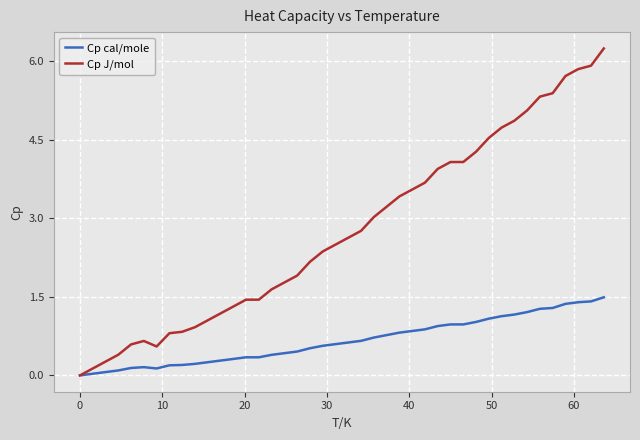

How many lines are shown in the chart?

2